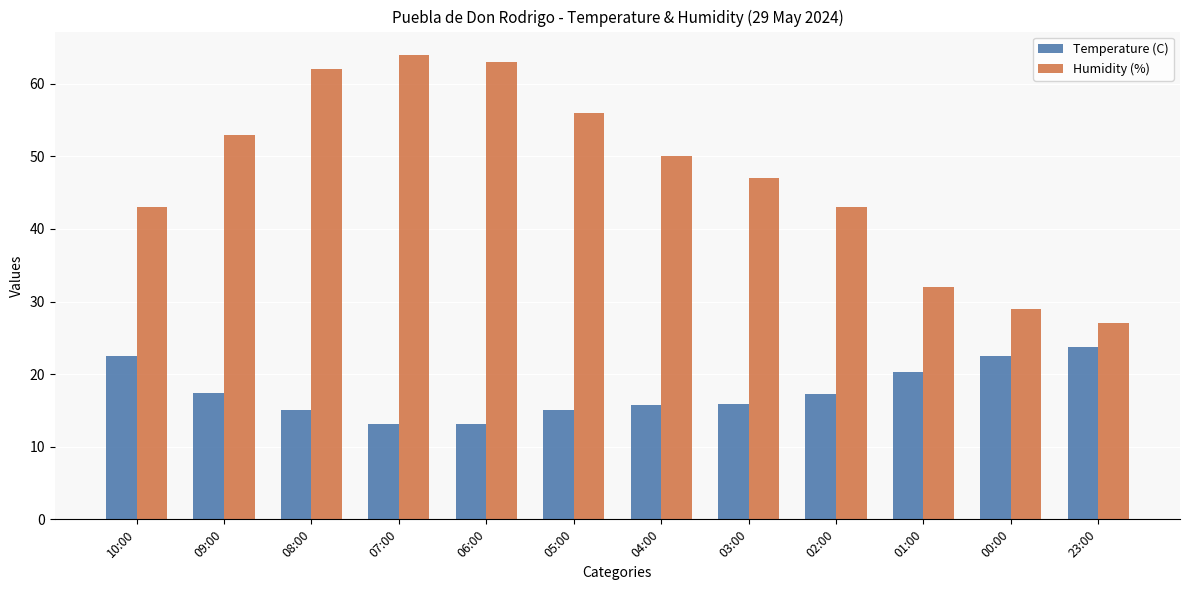

What is the greatest value displayed?

64.0